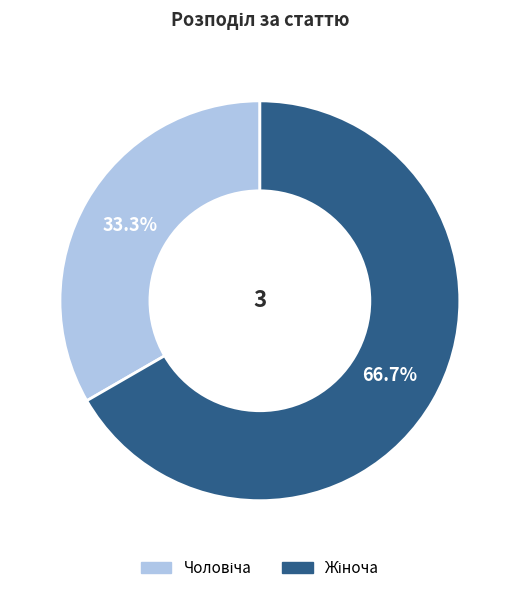

Does any single category account for the majority?

Yes